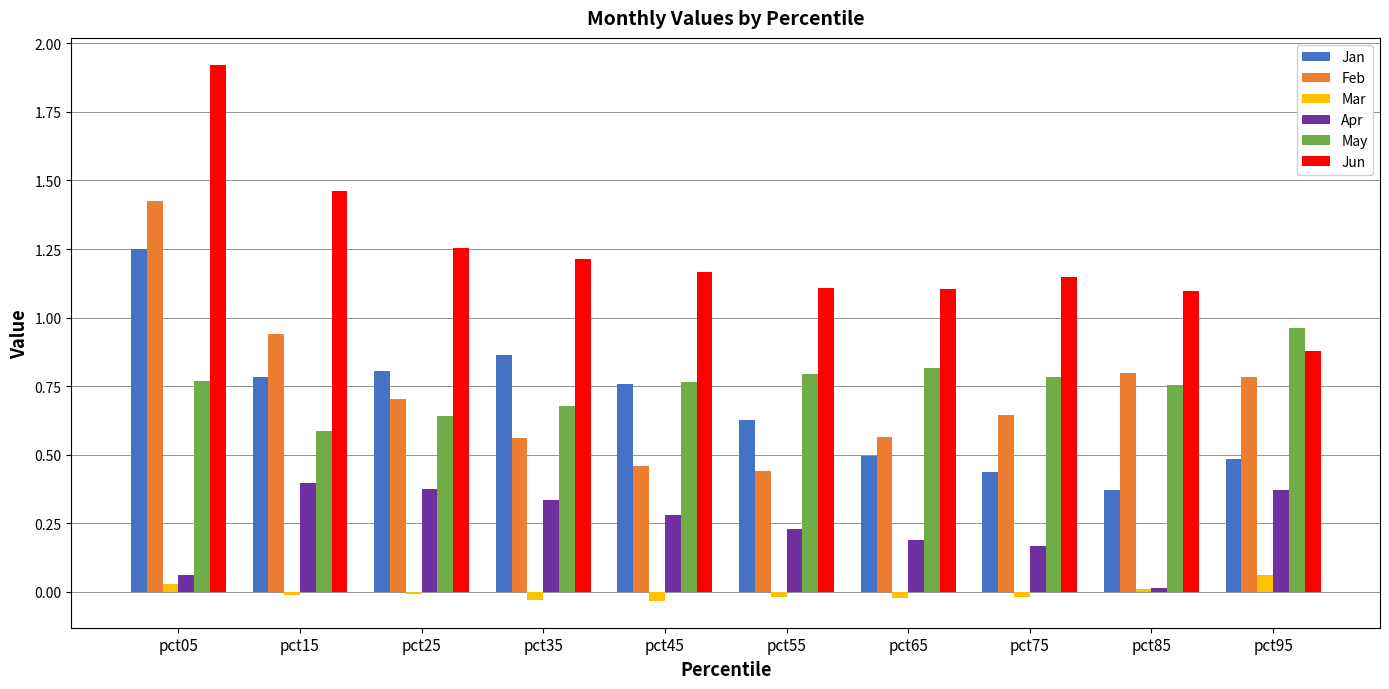

At which label does Jun reach its peak?

pct05